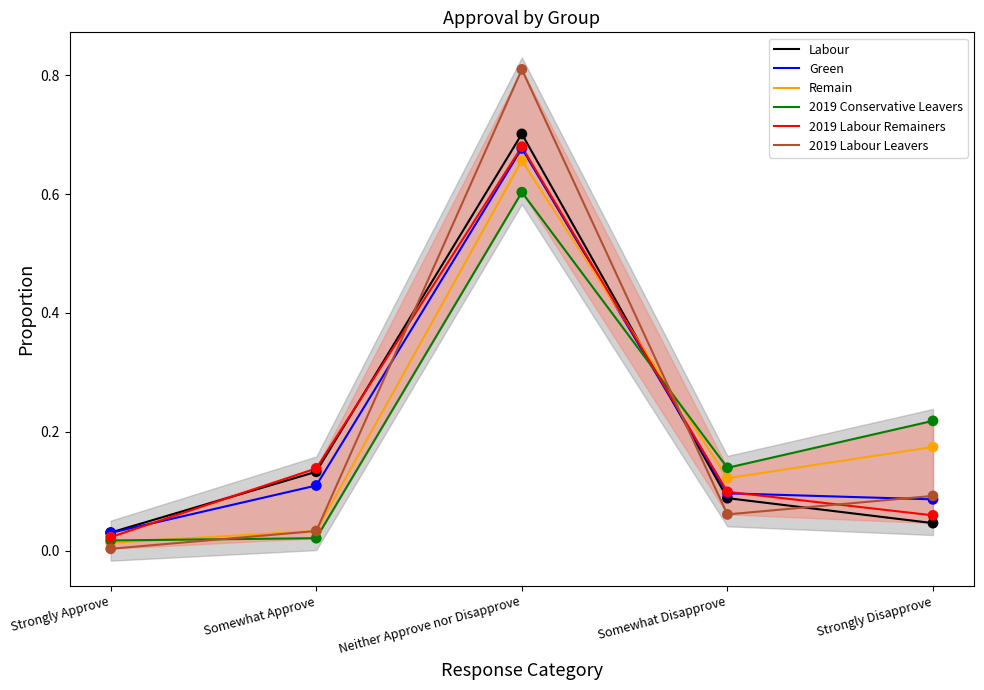

Which series has the largest total across all categories?

Remain